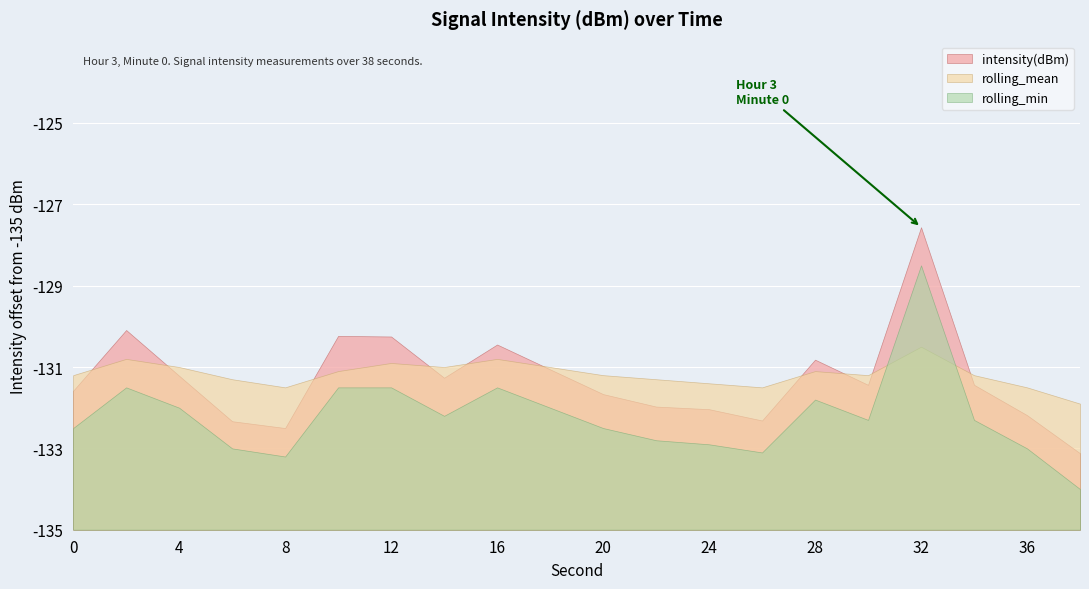

At which label does intensity(dBm) reach its peak?

32